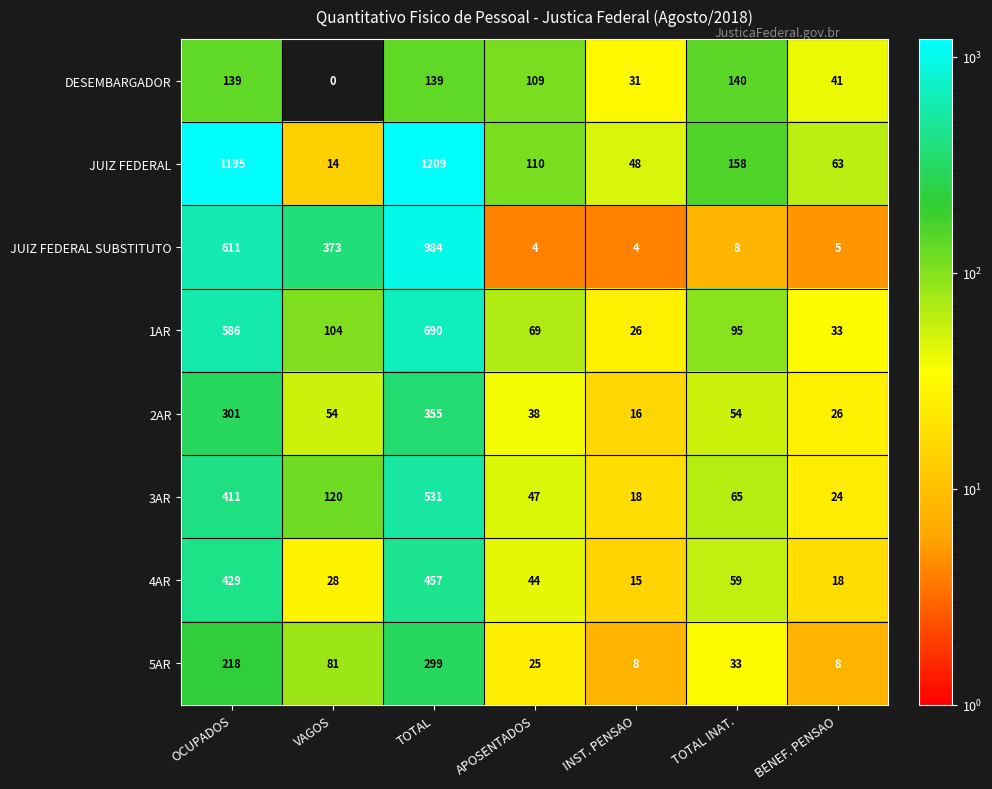

What is the difference between the highest and lowest values at VAGOS?

373